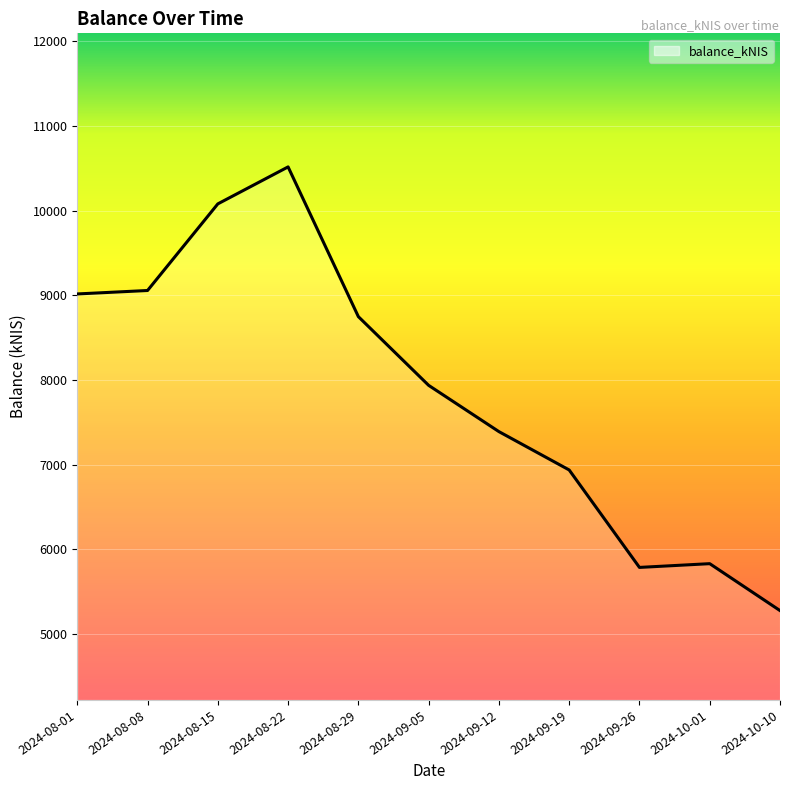

Where is the first local minimum?

2024-09-26